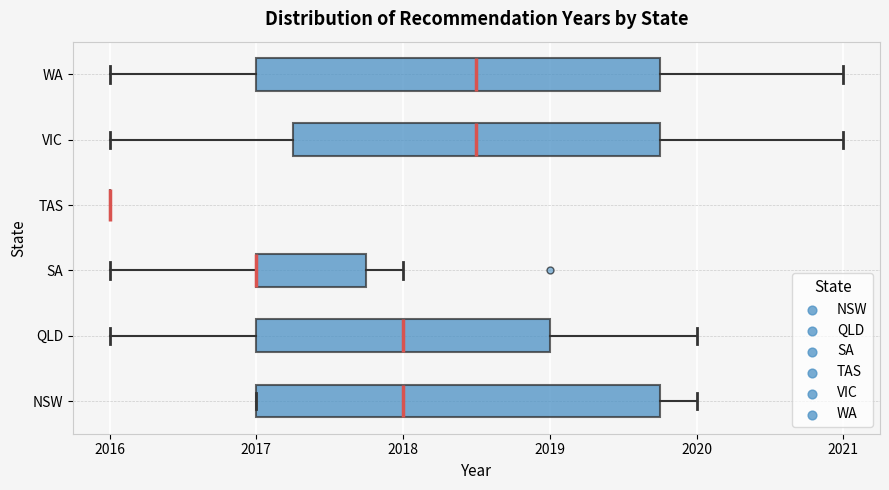

Reading bottom to top, read every box against the x-axis: the position of its median line, the range the box covers, and the ends of its whiskers. The values are not printed on the chart, so give them approximately, as read against the axis.

NSW: median 2018.0, box 2017.0 to 2019.8, whiskers 2017.0 to 2020.0
QLD: median 2018.0, box 2017.0 to 2019.0, whiskers 2016.0 to 2020.0
SA: median 2017.0 (drawn on the box's left edge), box 2017.0 to 2017.8, whiskers 2016.0 to 2018.0
TAS: box collapsed to a line at 2016.0, whiskers 2016.0 to 2016.0
VIC: median 2018.5, box 2017.3 to 2019.8, whiskers 2016.0 to 2021.0
WA: median 2018.5, box 2017.0 to 2019.8, whiskers 2016.0 to 2021.0